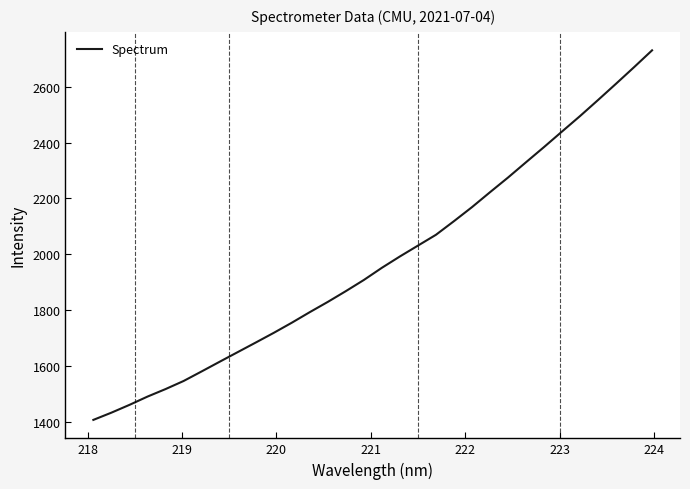

What is the greatest value displayed?

2730.4